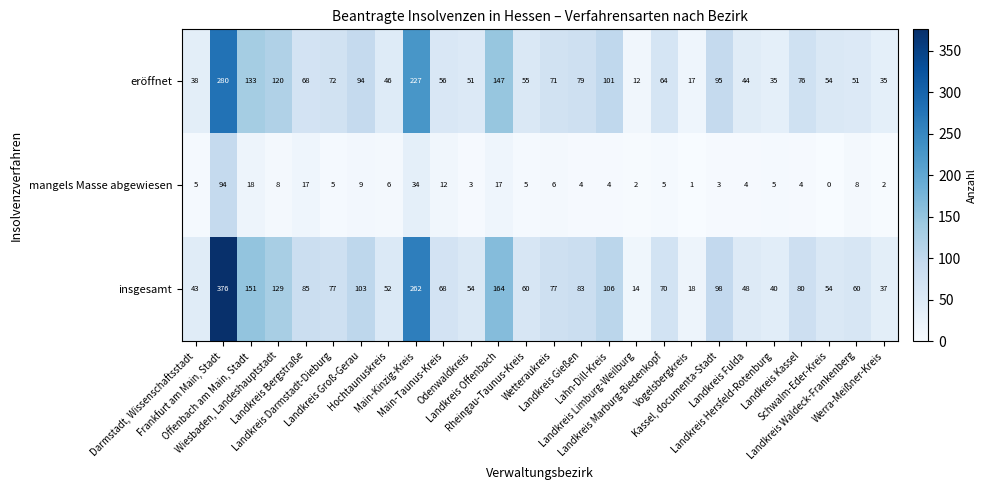

What is the highest value of the mangels Masse abgewiesen series?

94